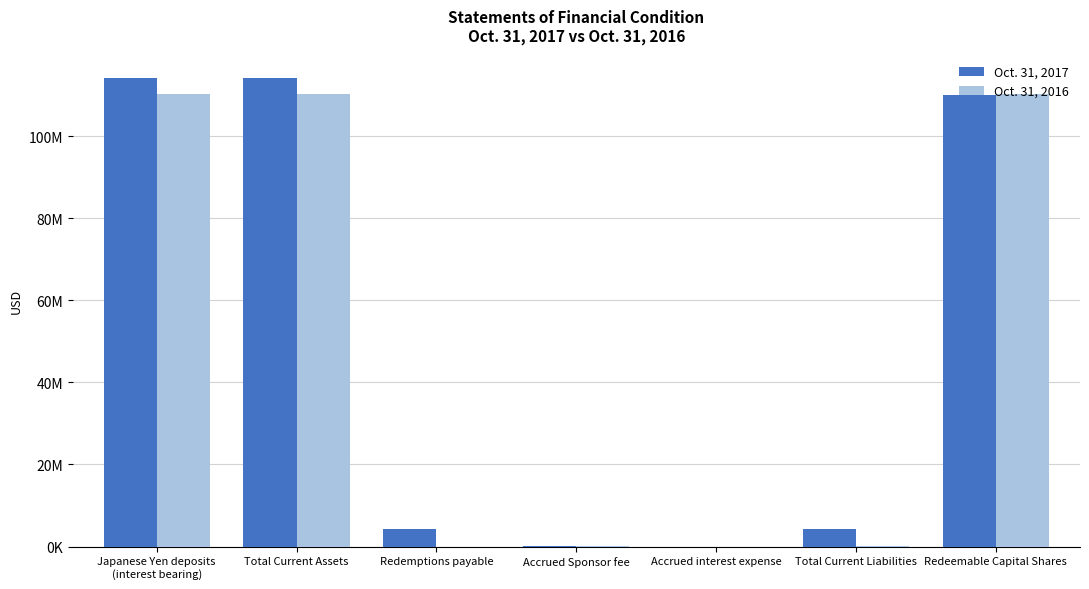

Are the bars grouped side by side (vs. stacked)?

Yes